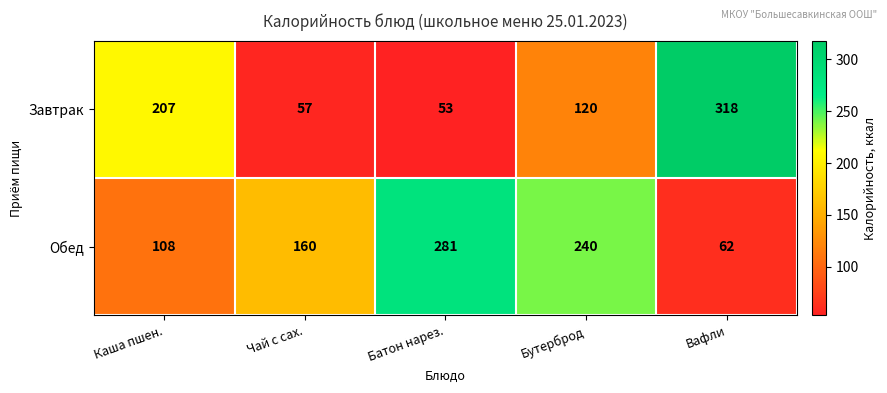

Reading right to left, what are all the values shown in this chart?

Завтрак: Вафли=318	Бутерброд=120	Батон нарез.=53	Чай с сах.=57	Каша пшен.=207
Обед: Вафли=62	Бутерброд=240	Батон нарез.=281	Чай с сах.=160	Каша пшен.=108